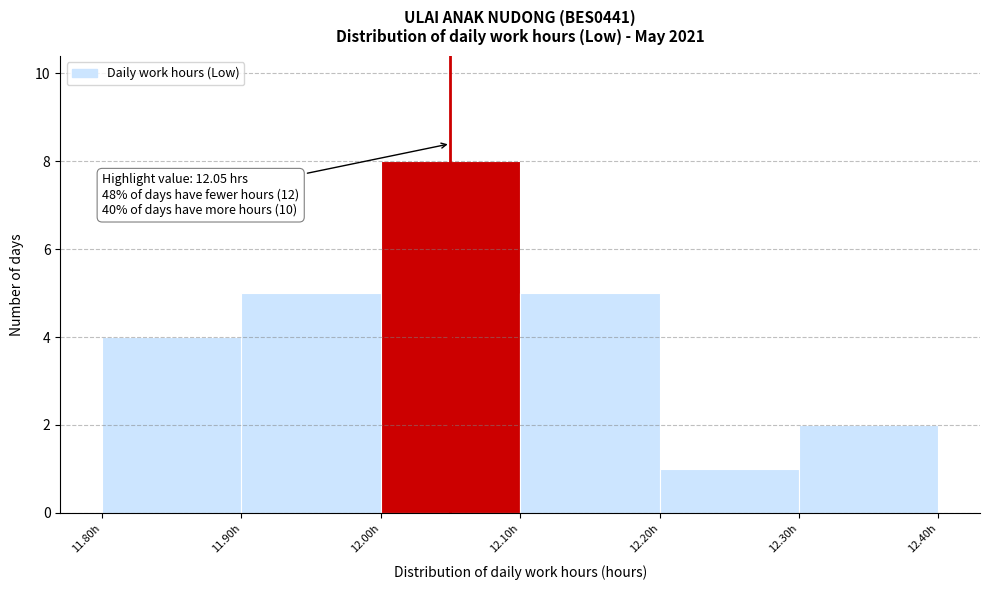

Over which range of the x-axis is the bar tallest?

12.0 to 12.1